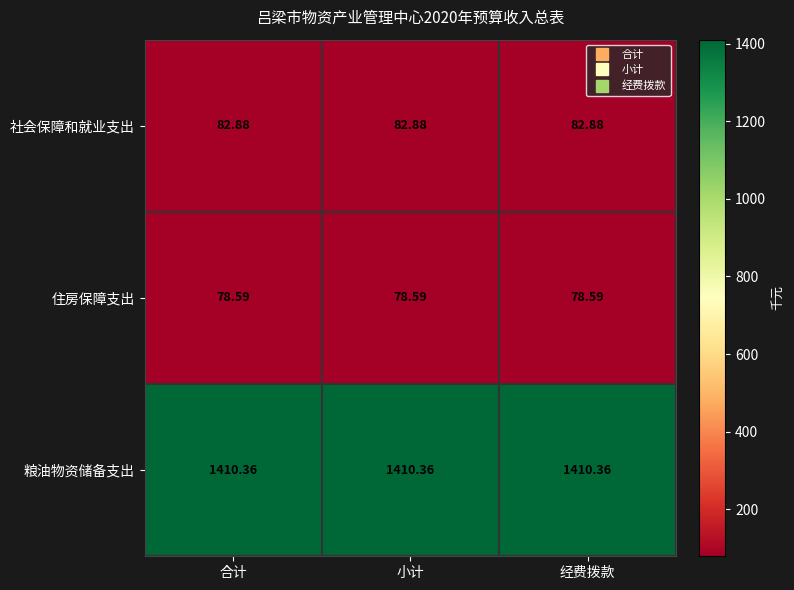

At 合计, list the series in order from smallest to largest.

住房保障支出, 社会保障和就业支出, 粮油物资储备支出